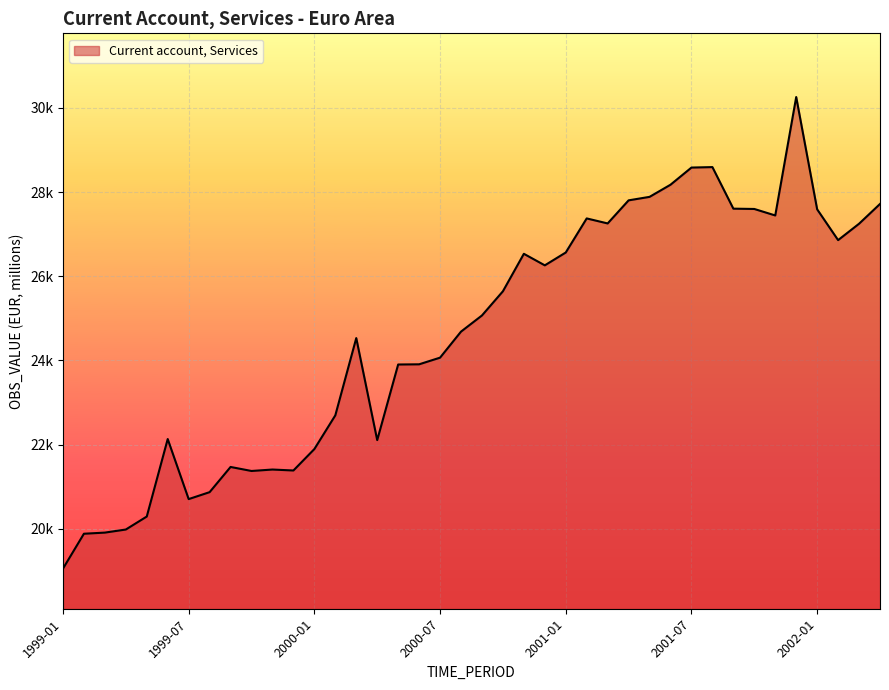

Rank the categories by value from highest to lowest.

2001-12, 2001-08, 2001-07, 2001-06, 2001-05, 2001-04, 2002-04, 2001-09, 2001-10, 2002-01, 2001-11, 2001-02, 2001-03, 2002-03, 2002-02, 2001-01, 2000-11, 2000-12, 2000-10, 2000-09, 2000-08, 2000-03, 2000-07, 2000-06, 2000-05, 2000-02, 1999-06, 2000-04, 2000-01, 1999-09, 1999-11, 1999-12, 1999-10, 1999-08, 1999-07, 1999-05, 1999-04, 1999-03, 1999-02, 1999-01